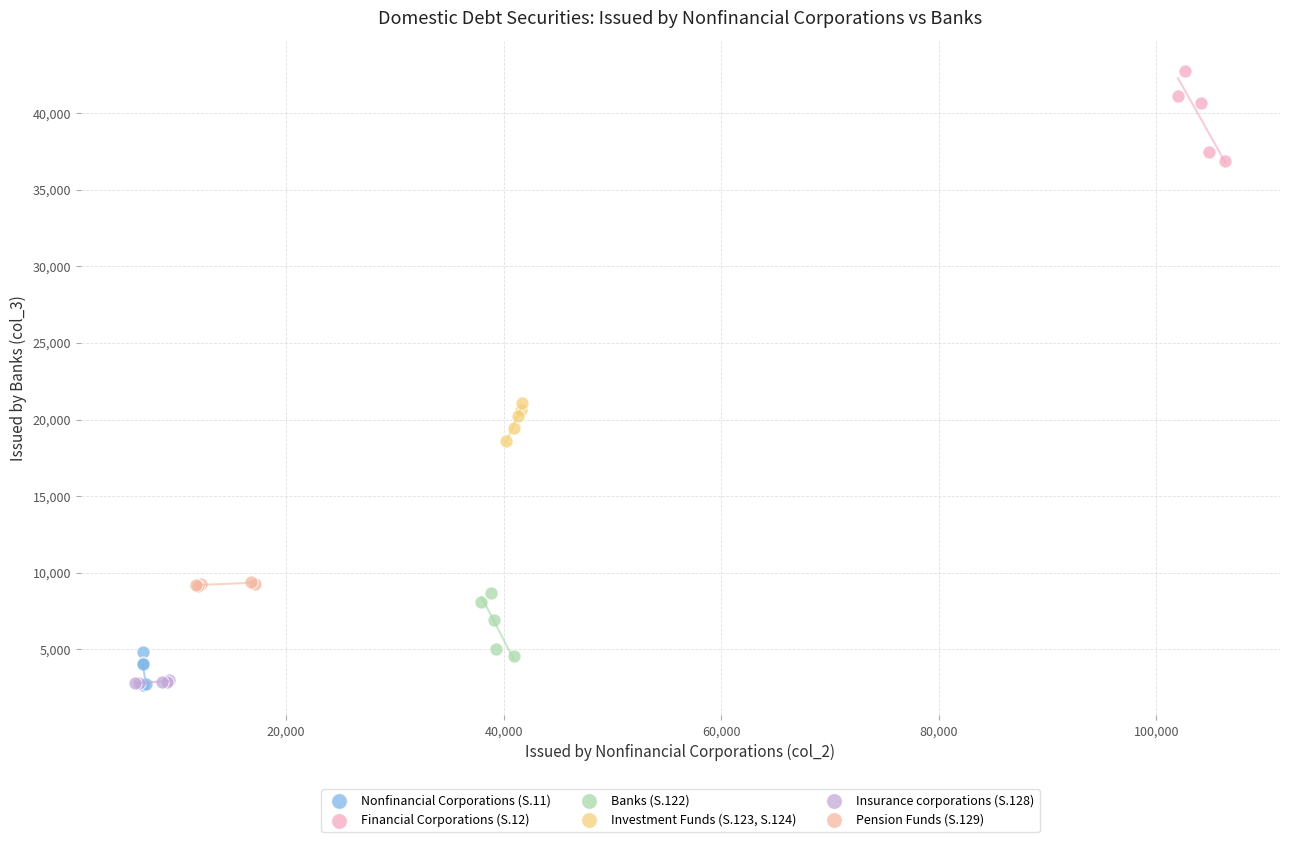

Which series has the largest Y range (max minus min)?

Financial Corporations (S.12)